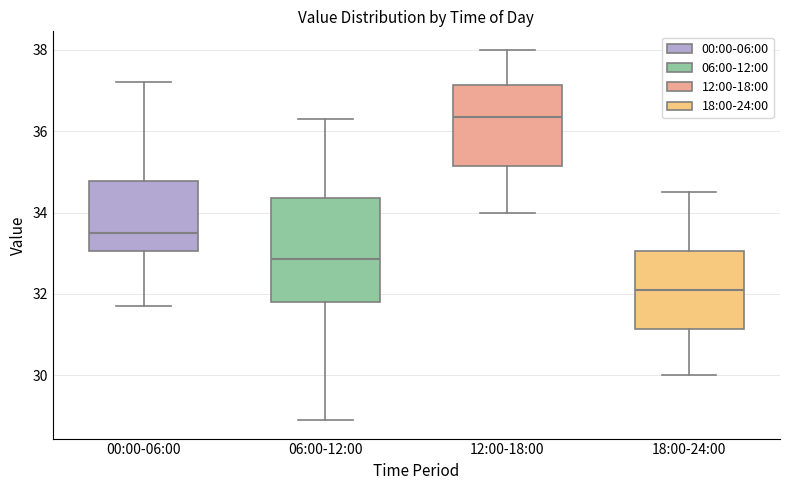

Reading left to right, read every box against the y-axis: the position of its median line, the range the box covers, and the ends of its whiskers. The values are not printed on the chart, so give them approximately, as read against the axis.

00:00-06:00: median 33.6, box 33.0 to 34.8, whiskers 31.8 to 37.2
06:00-12:00: median 32.8, box 31.8 to 34.4, whiskers 29.0 to 36.4
12:00-18:00: median 36.4, box 35.2 to 37.2, whiskers 34.0 to 38.0
18:00-24:00: median 32.2, box 31.2 to 33.0, whiskers 30.0 to 34.6